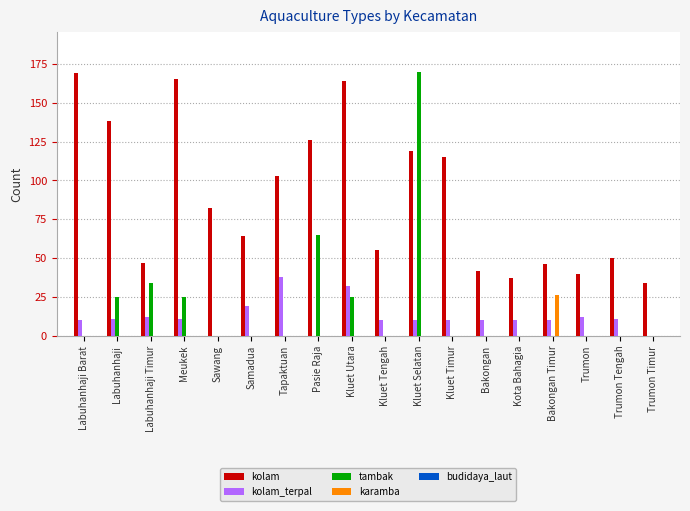

Which series has the largest range (max minus min)?

tambak